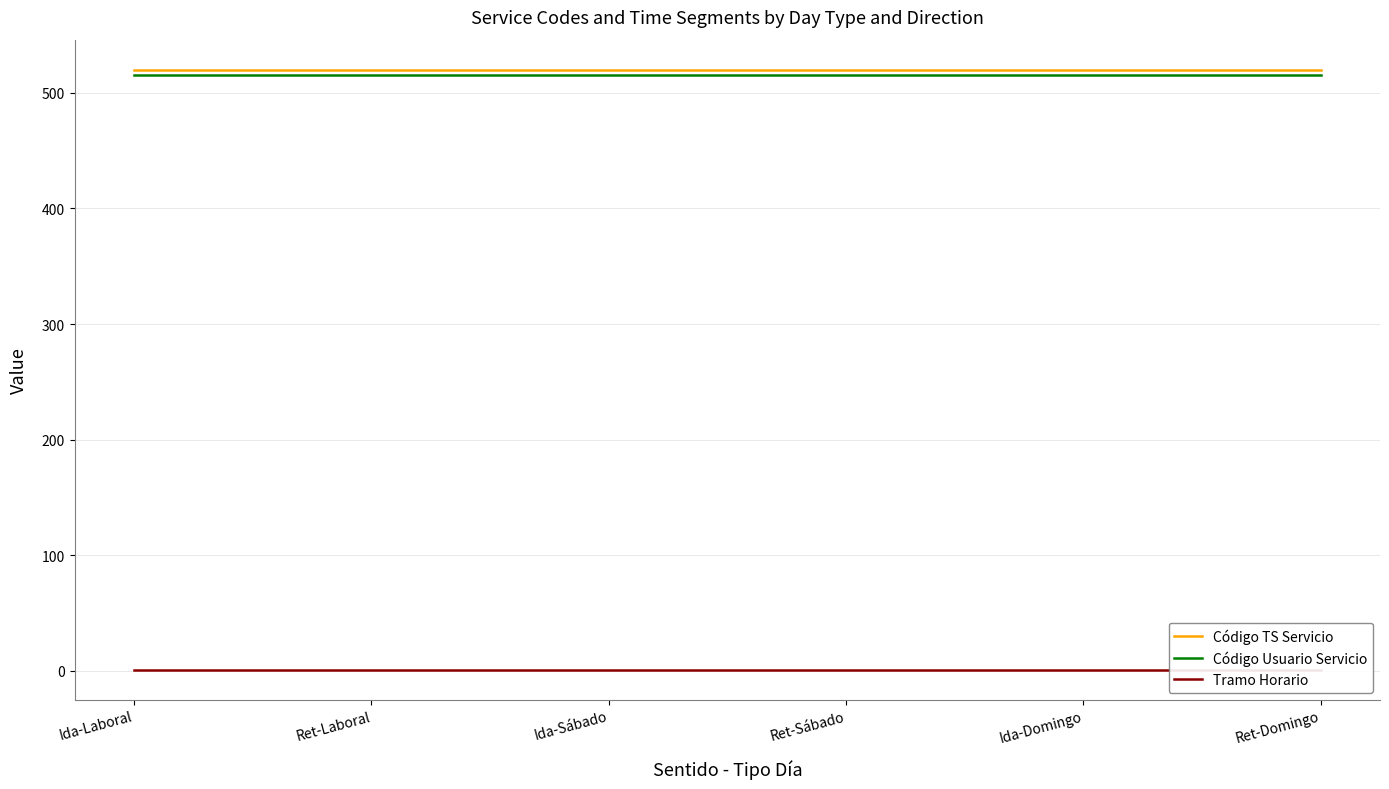

Which series has the largest total across all categories?

Código TS Servicio